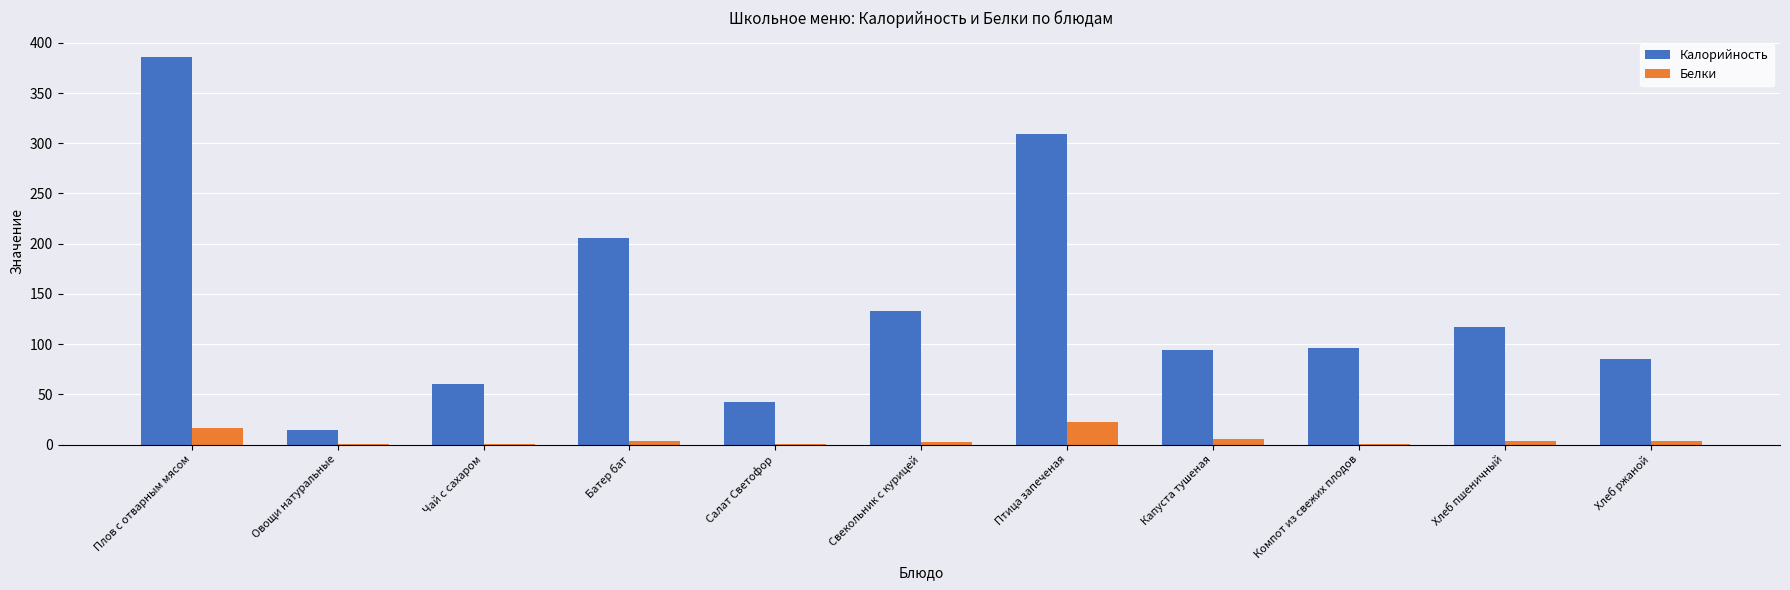

At which category is the sum across all series the highest?

Плов с отварным мясом